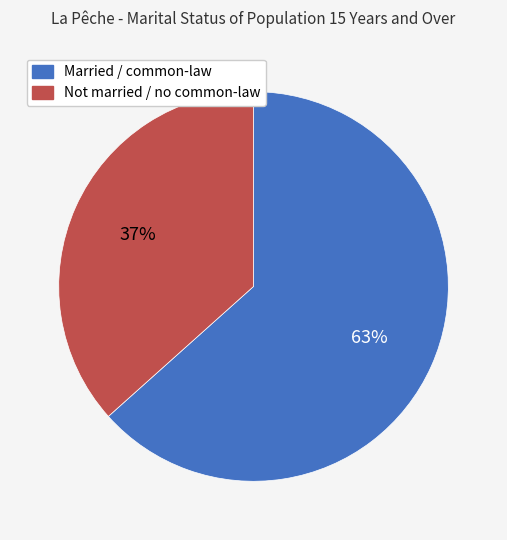

To the nearest percent, what is the average slice percentage?

50%